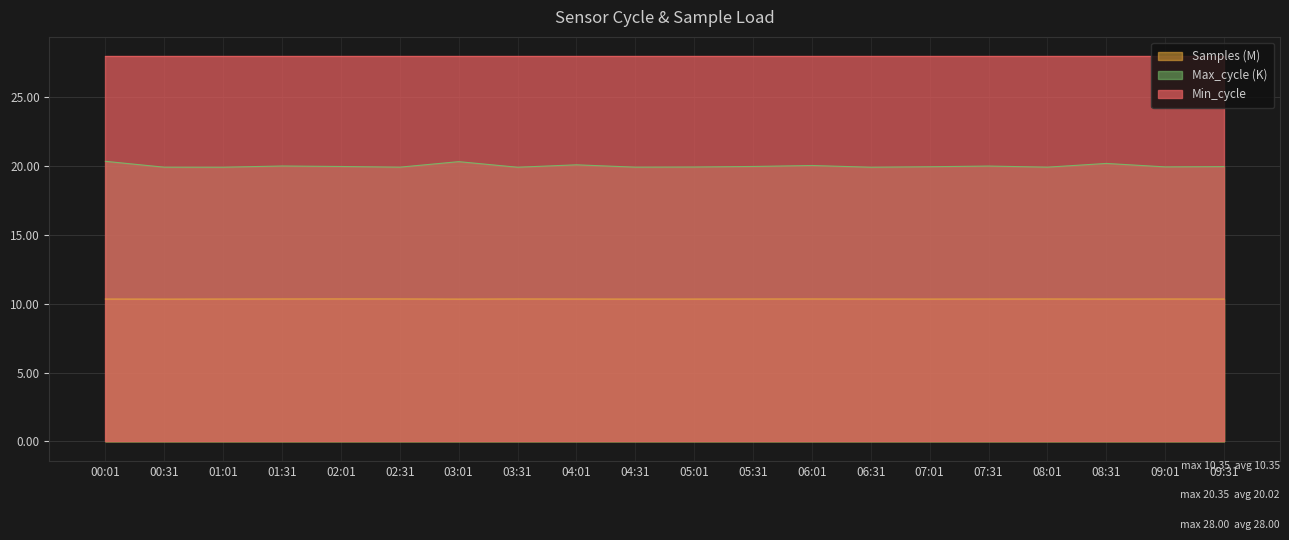

What is the difference between the highest and lowest values at 04:31?

17.7